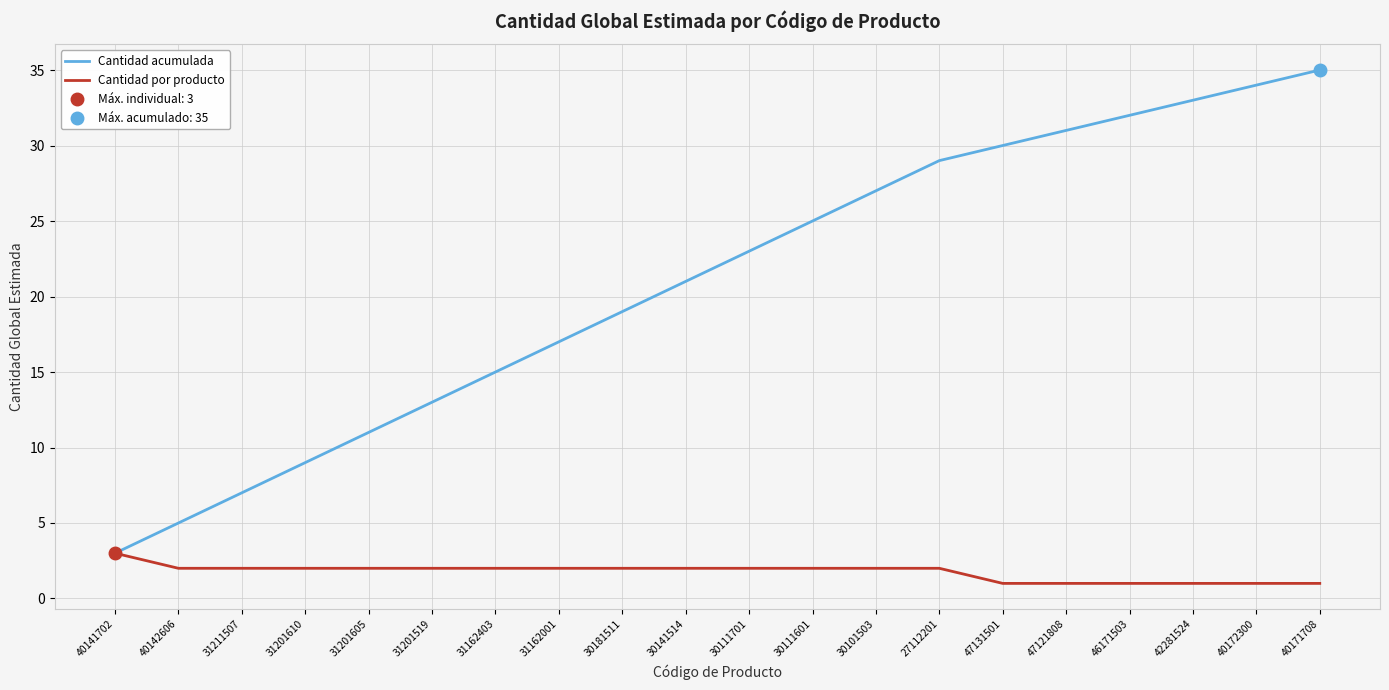

What is the difference between the maximum and minimum values in the Cantidad acumulada series?

32